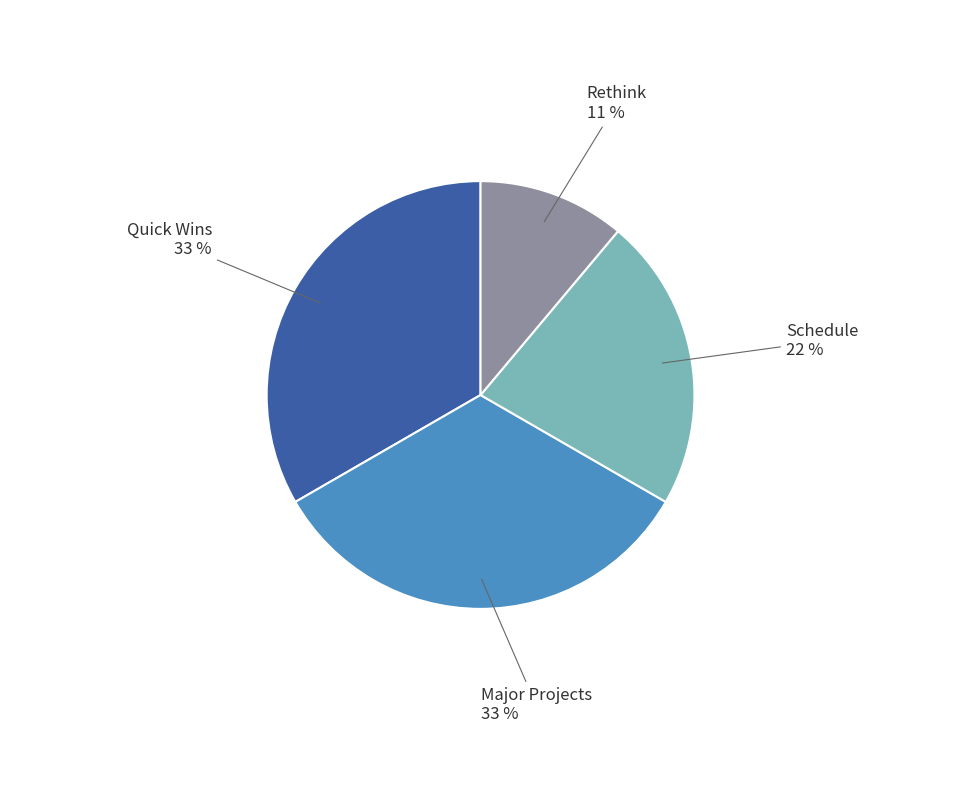

True or false: Rethink accounts for 11% of the total.

True